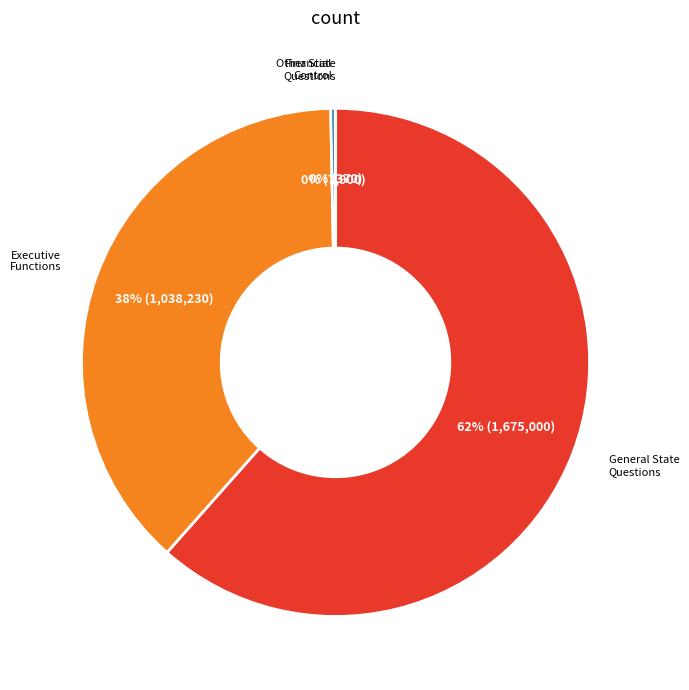

To the nearest percent, what is the average slice percentage?

25%